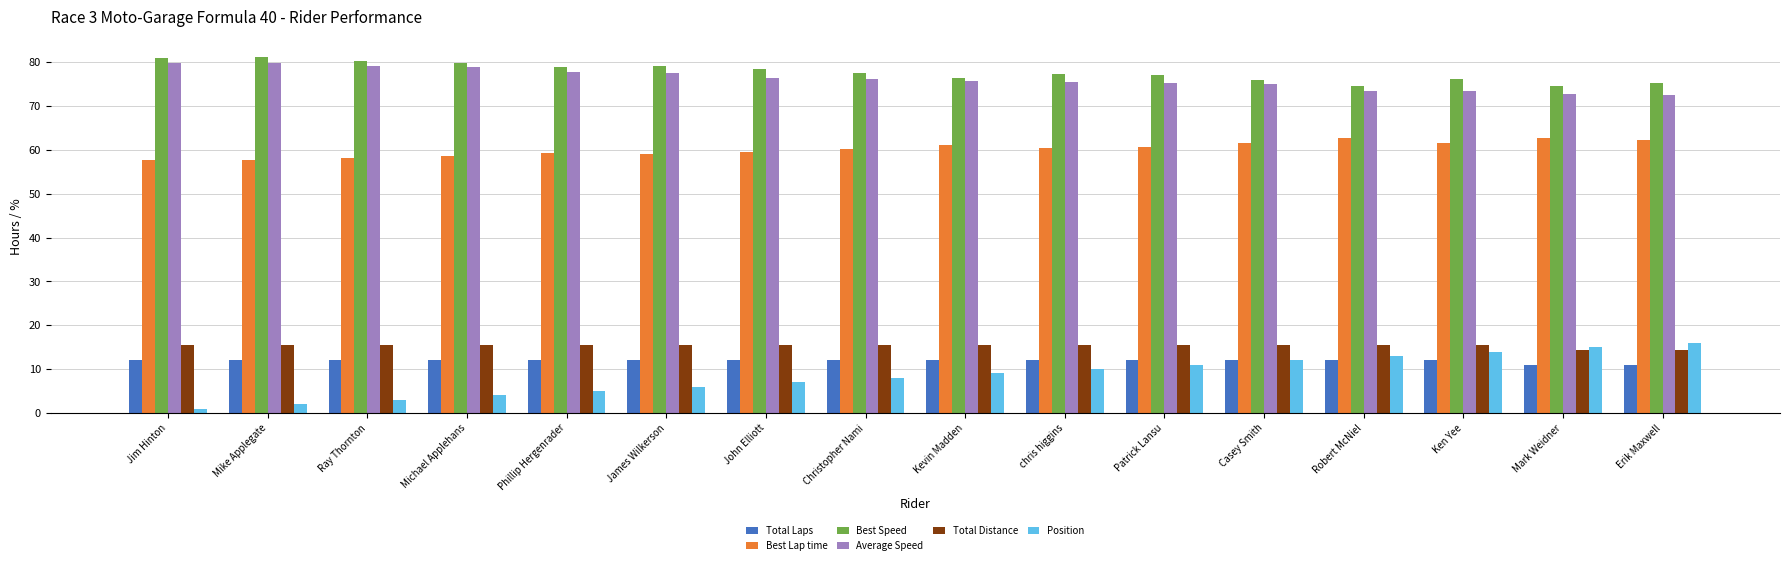

The value of Total Laps at Phillip Hergenrader is 17.7. True or false?

False